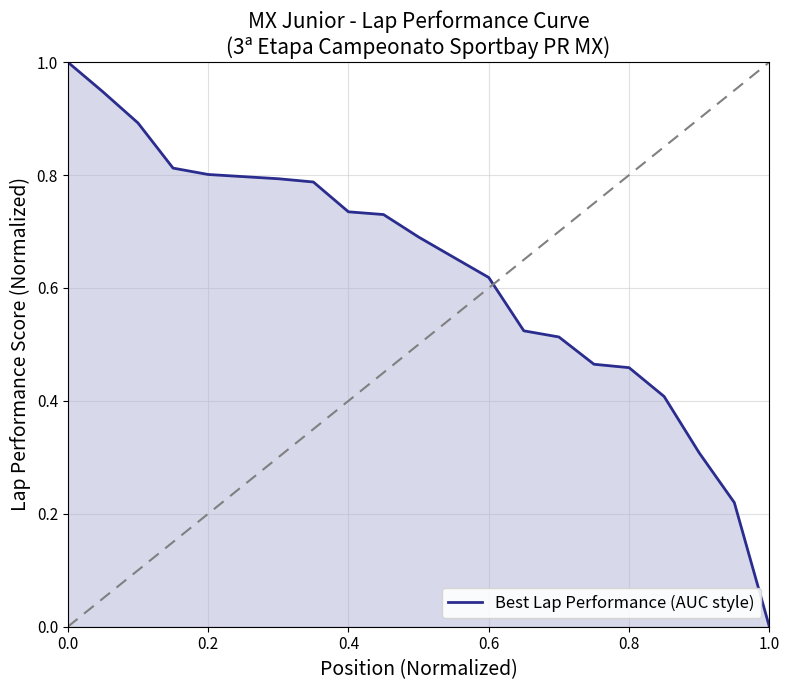

What is the difference between the maximum and minimum values?

1.0